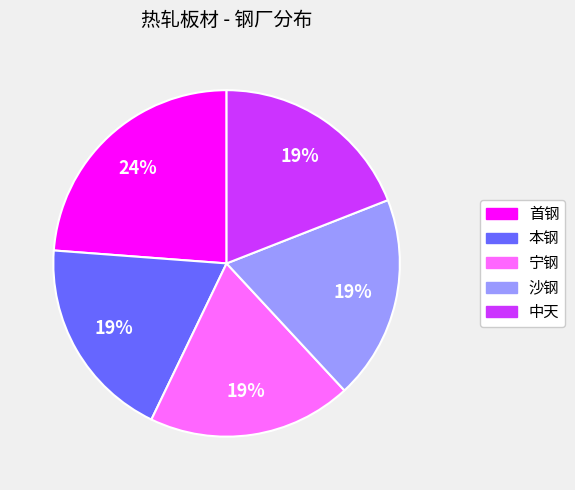

What is the largest slice in the pie chart?

首钢